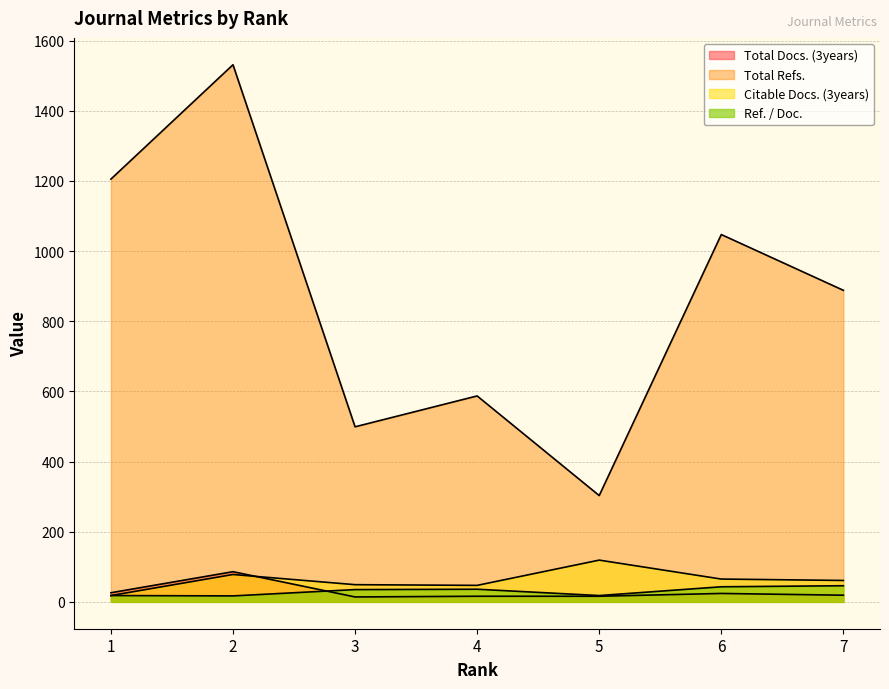

At how many categories does at least one series exceed 923?

3